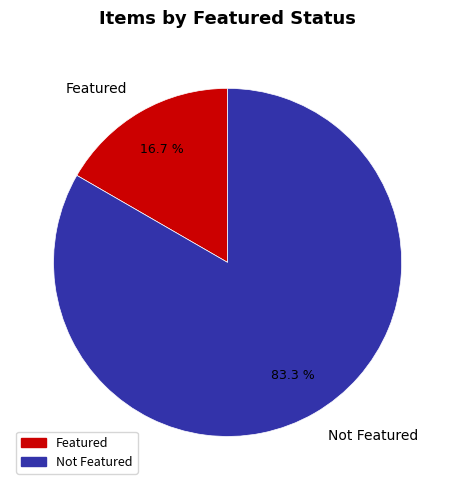

Is there any slice that represents more than half of the pie?

Yes